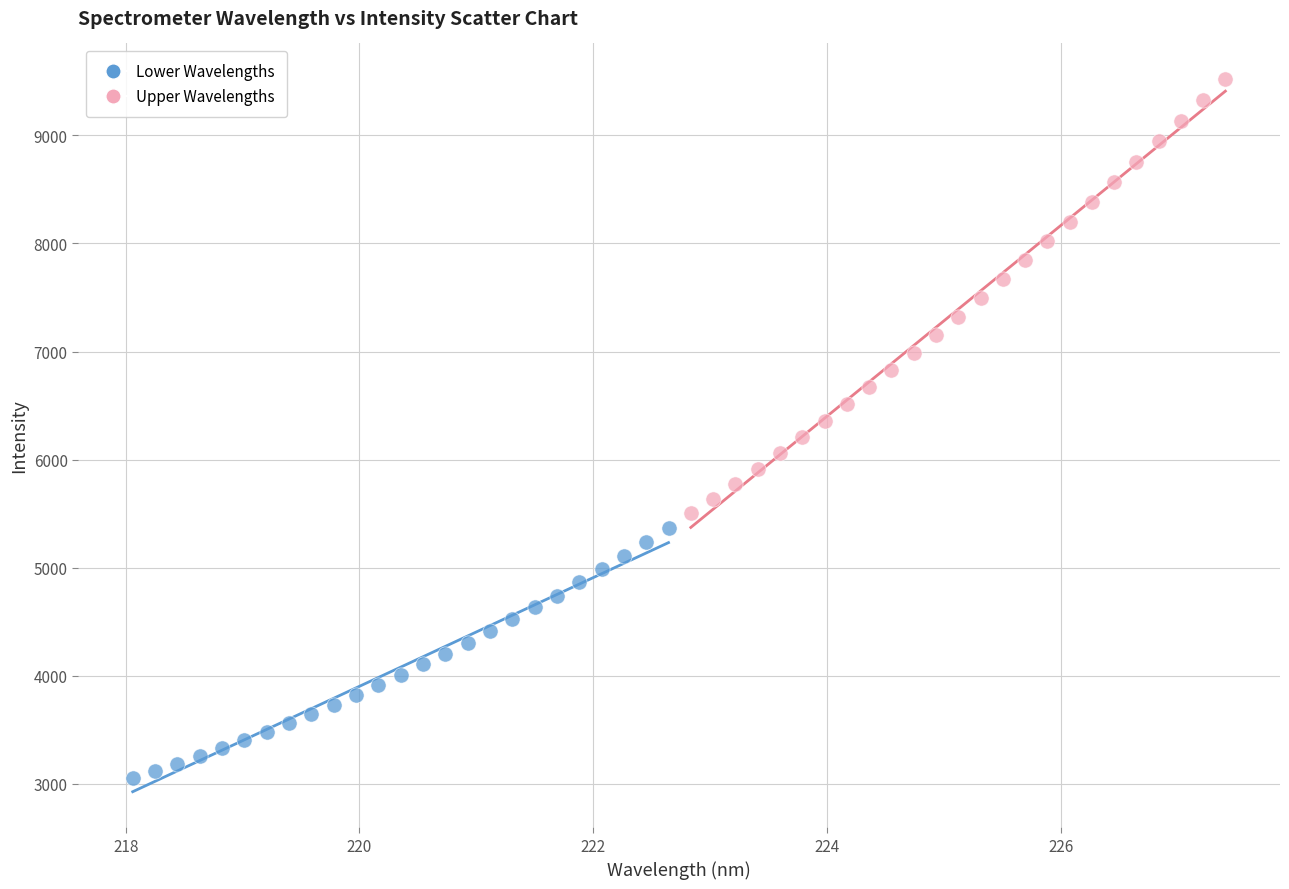

Which series has the widest spread of Y values?

Upper Wavelengths